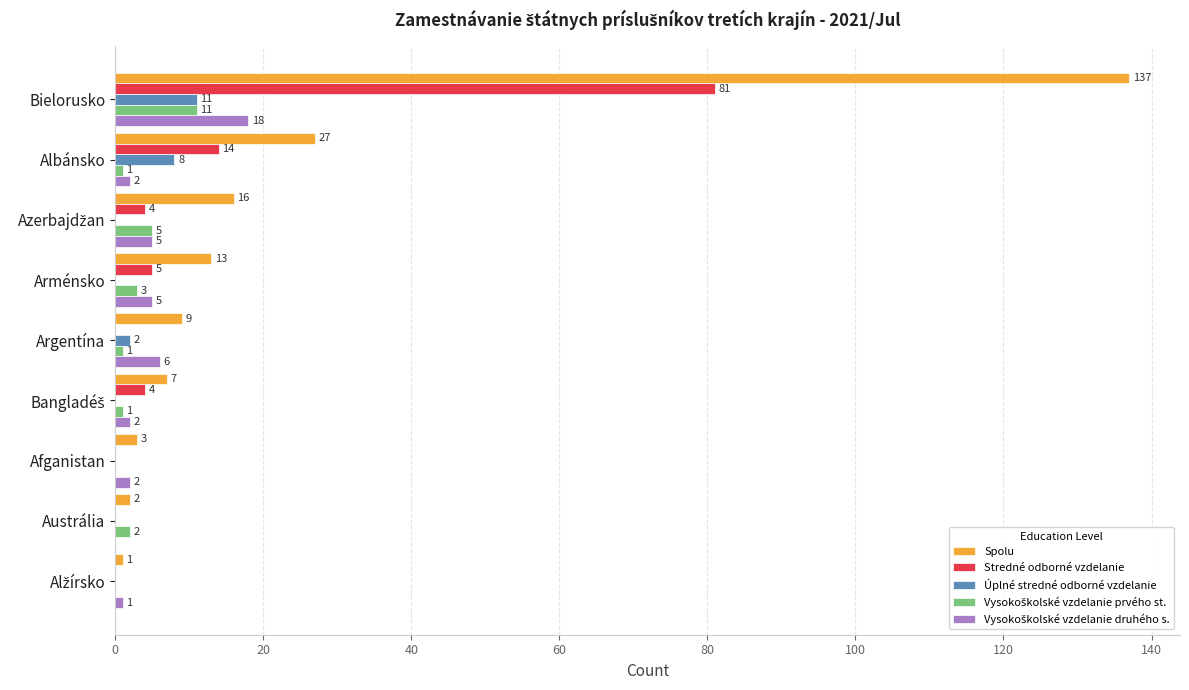

What is the highest value of the Úplné stredné odborné vzdelanie series?

11